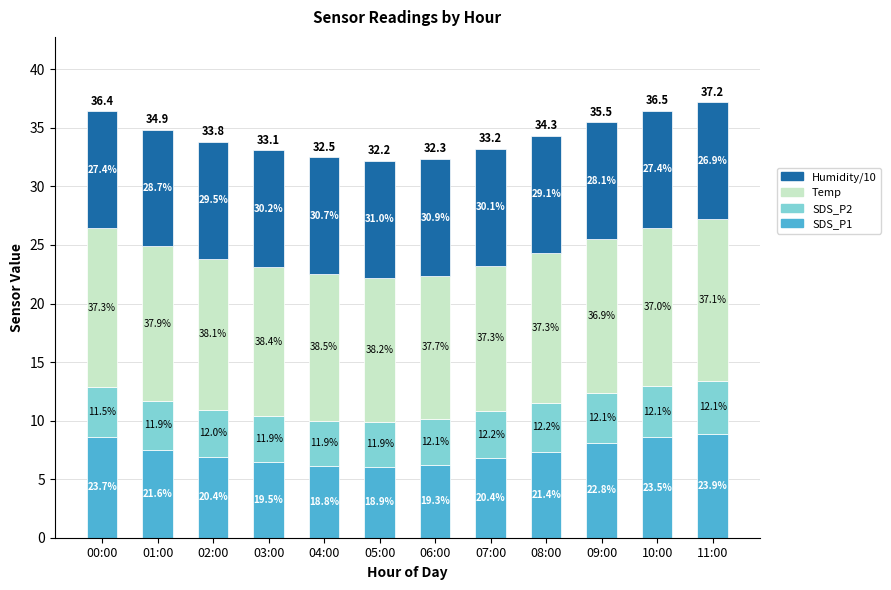

Rank the categories by SDS_P2 value from highest to lowest.

11:00, 10:00, 09:00, 00:00, 08:00, 01:00, 02:00, 07:00, 03:00, 06:00, 04:00, 05:00